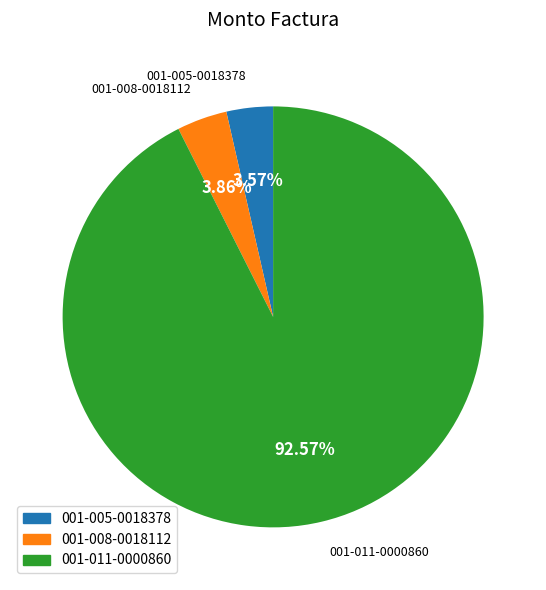

How much of the chart is everything except 001-008-0018112?

96.1%